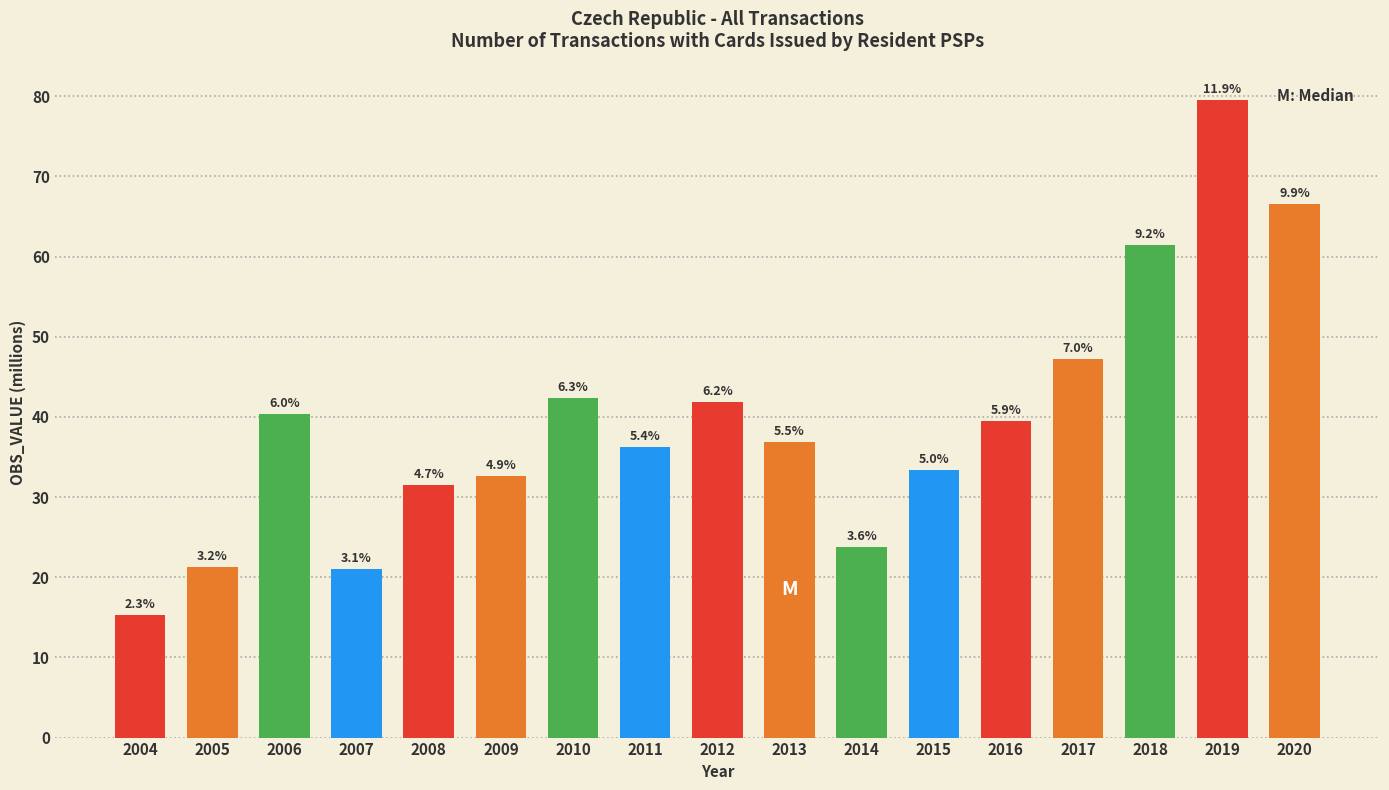

Are the bars horizontal?

No